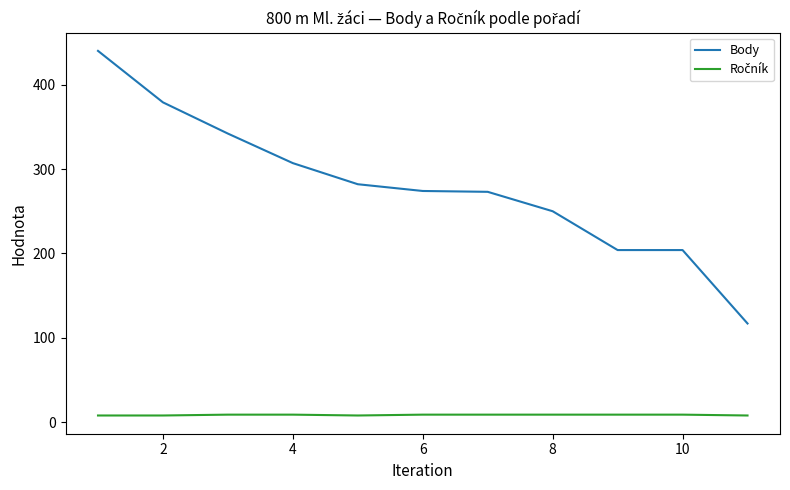

How many lines are shown in the chart?

2